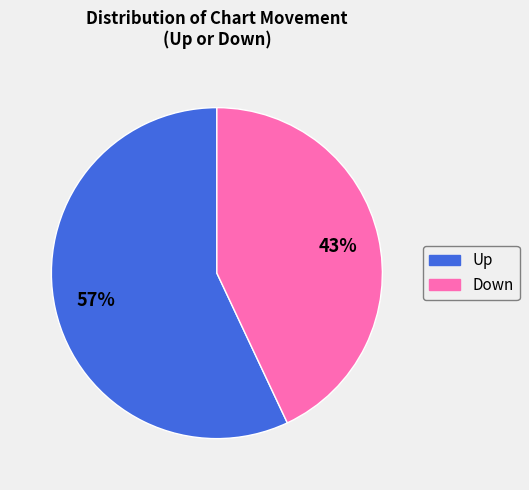

How many segments does this pie chart have?

2